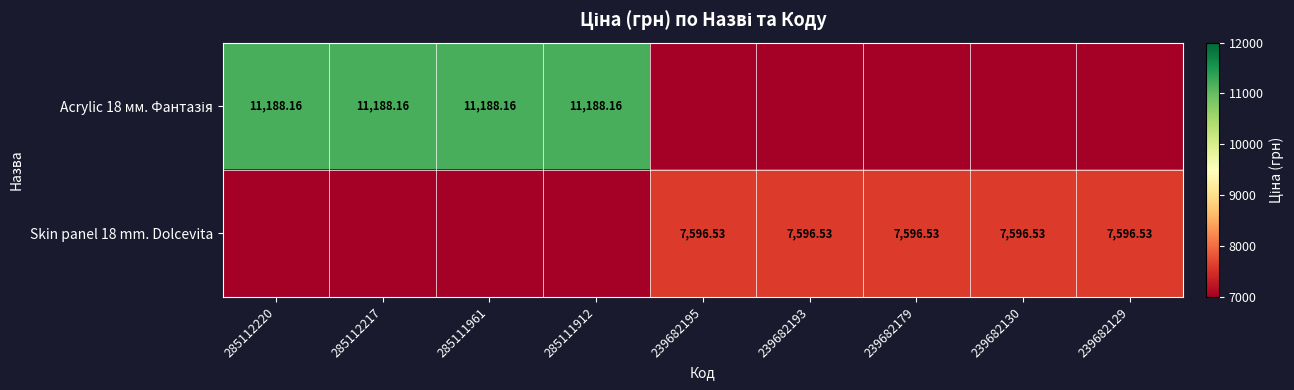

At which label is Acrylic 18 мм. Фантазія closest to 5594?

239682195